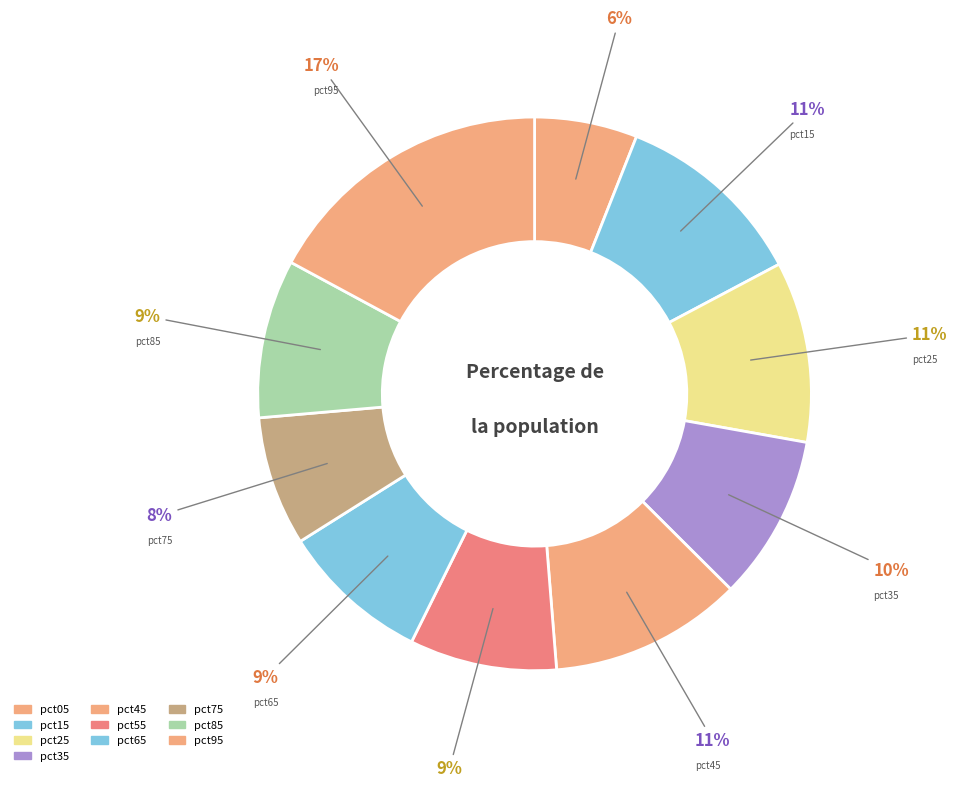

What percentage is the pct45 slice, to the nearest percent?

11%